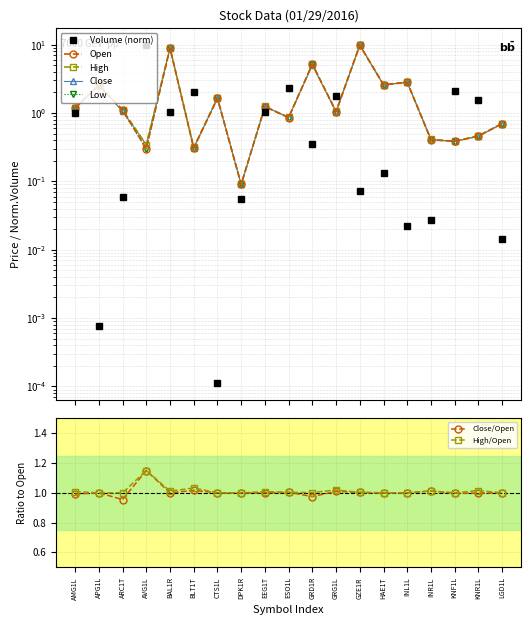

Reading left to right, what are all the values shown in this chart?

Volume: 1.0	0.0	0.1	9.8	1.0	2.0	0.0	0.1	1.0	2.3	0.3	1.8	0.1	0.1	0.0	0.0	2.1	1.5	0.0
Open: 1.2	2.6	1.1	0.3	8.9	0.3	1.6	0.1	1.2	0.9	5.2	1.0	9.8	2.6	2.8	0.4	0.4	0.5	0.7
Low: 1.2	2.6	1.1	0.3	8.9	0.3	1.6	0.1	1.2	0.9	5.0	1.0	9.8	2.6	2.8	0.4	0.4	0.5	0.7
Close: 1.2	2.6	1.1	0.3	8.9	0.3	1.6	0.1	1.2	0.9	5.0	1.1	9.8	2.6	2.8	0.4	0.4	0.5	0.7
High: 1.2	2.6	1.1	0.3	9.0	0.3	1.6	0.1	1.2	0.9	5.2	1.1	9.8	2.6	2.8	0.4	0.4	0.5	0.7